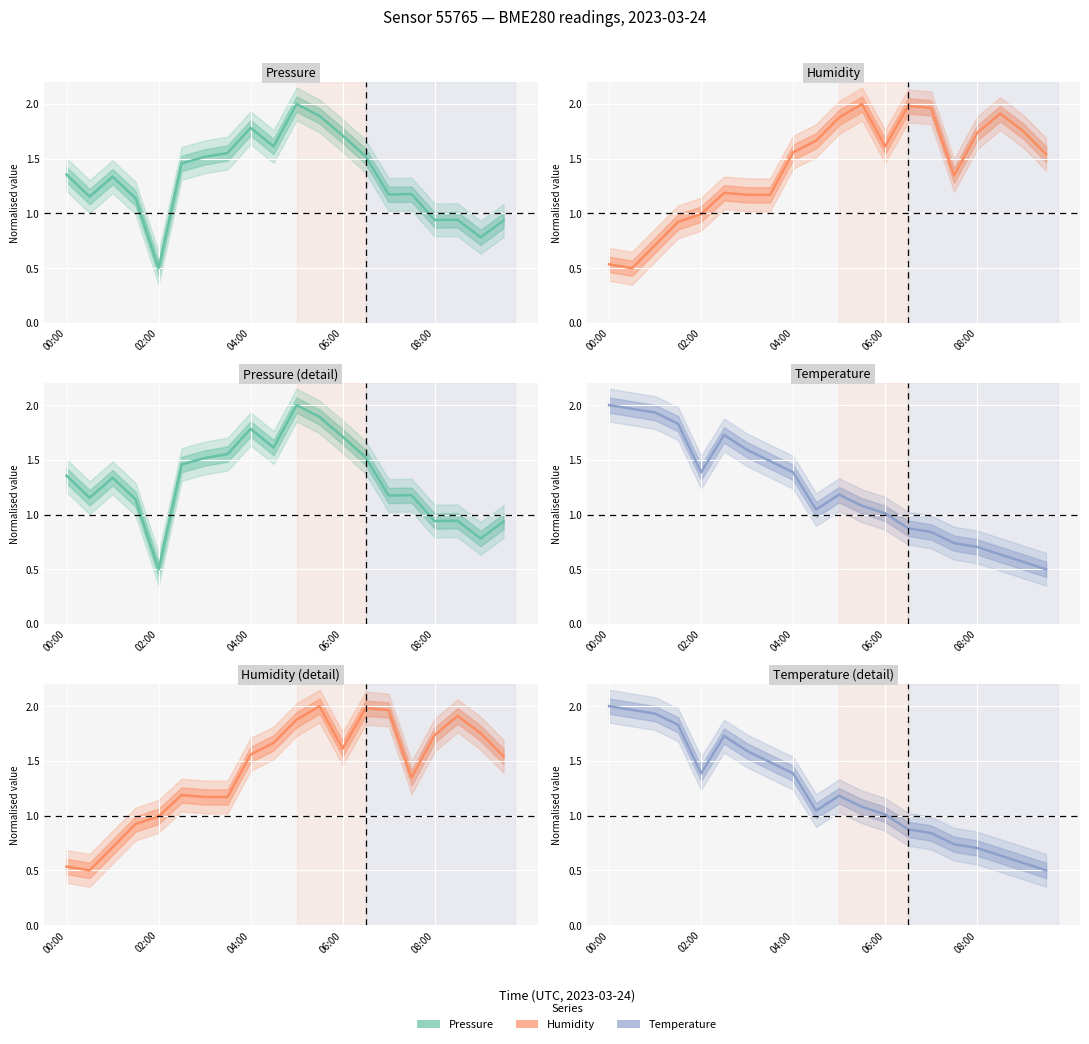

What is the highest value of the temperature series?

2.0